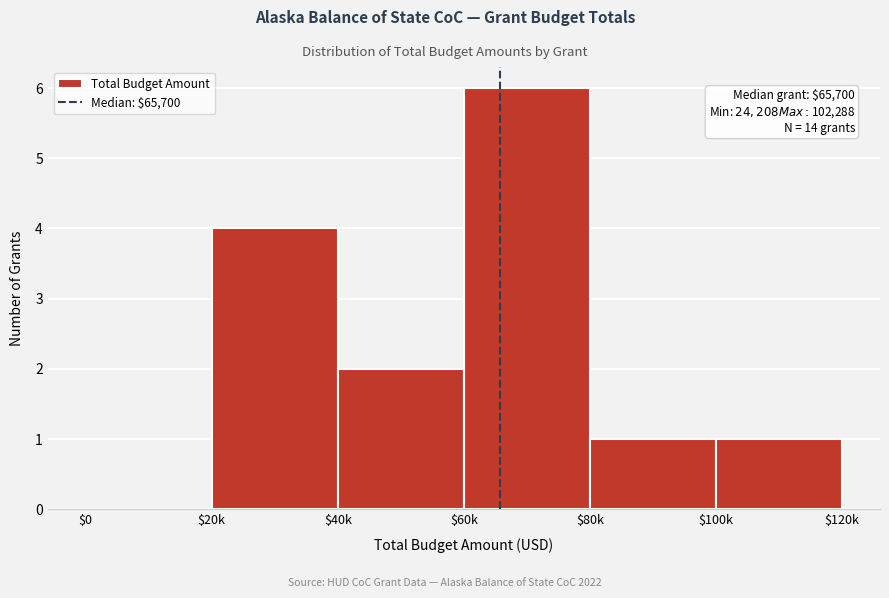

What is the sum of all values?

14